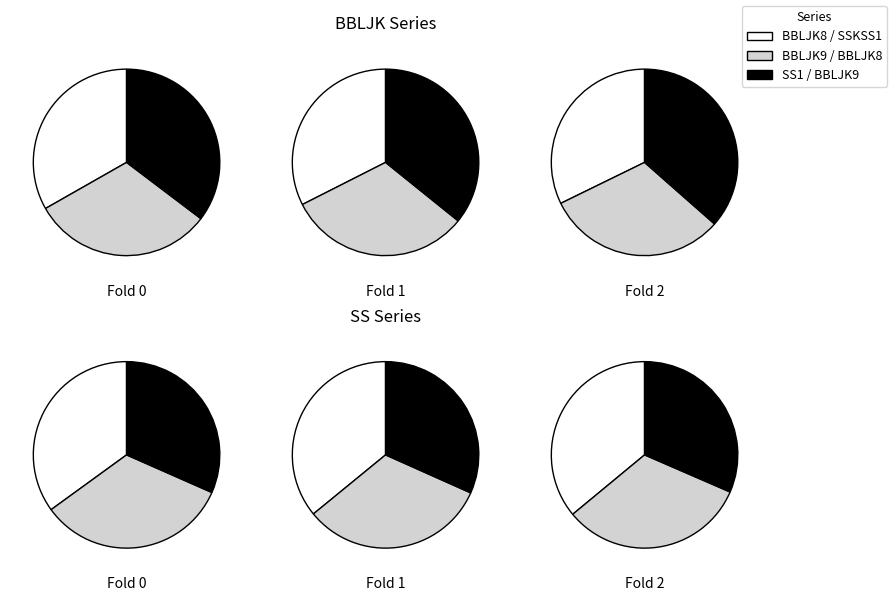

How many segments does this pie chart have?

3